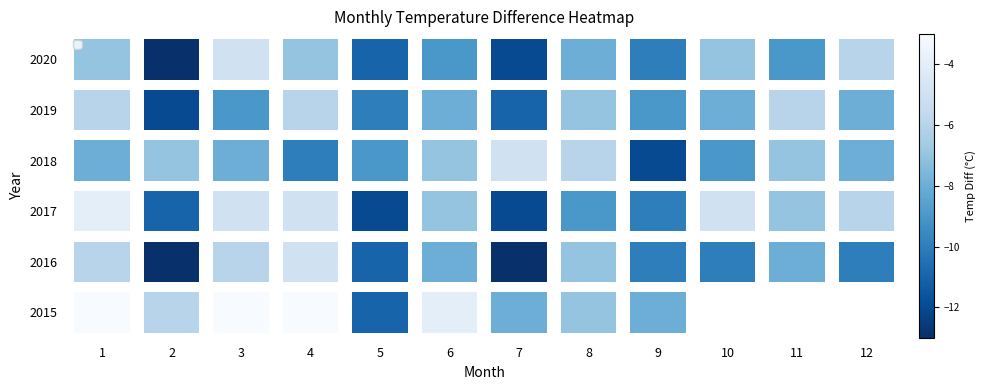

At which label is 2018 closest to -8?

6